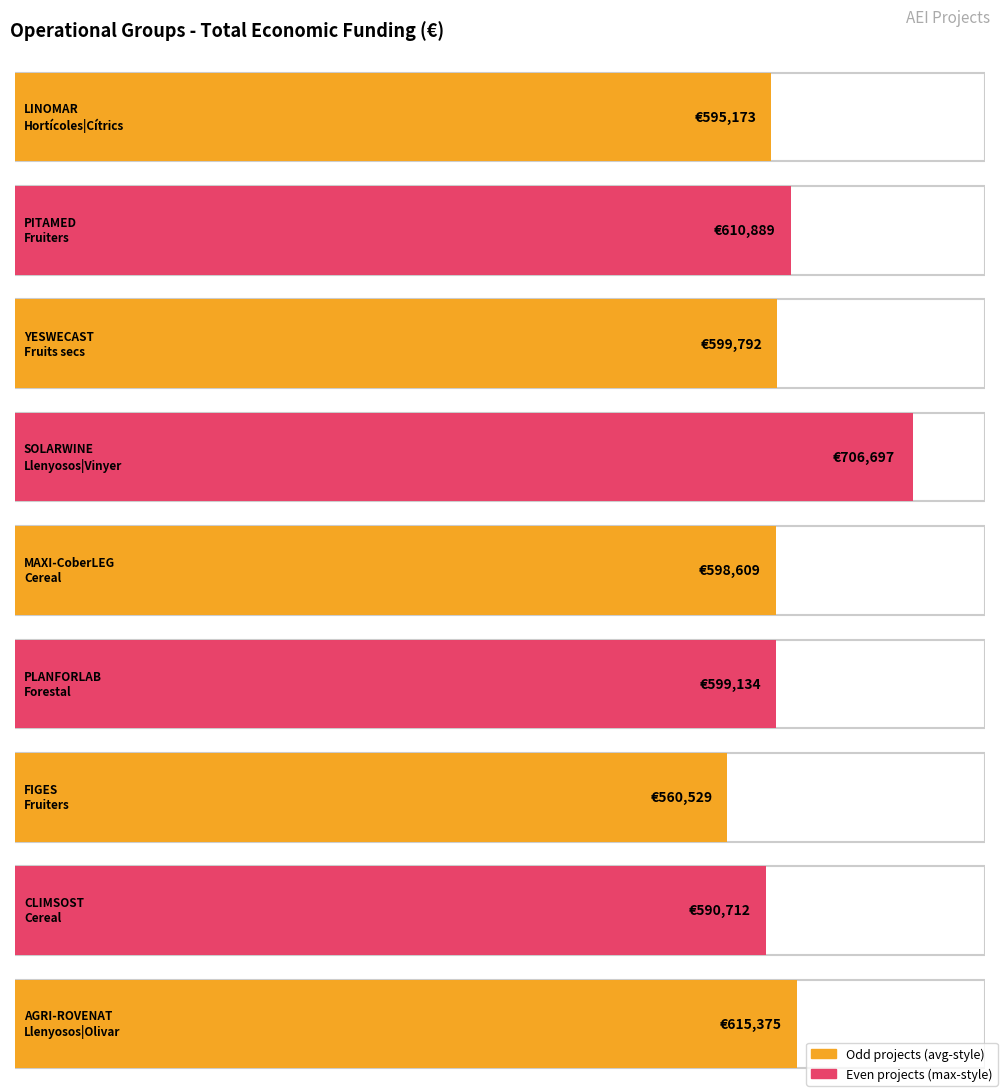

What is the value of the 7th bar from the left?

560529